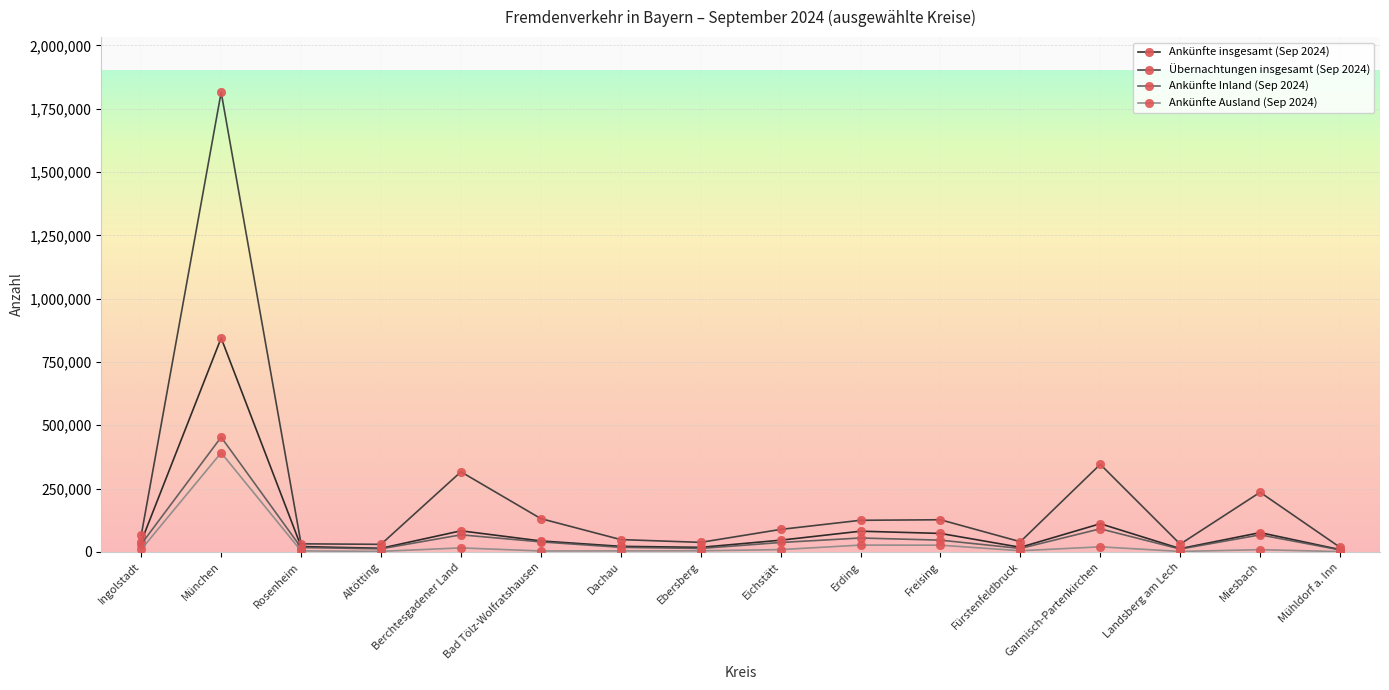

Which category has the highest value in the Ankünfte Inland (Sep 2024) series?

München